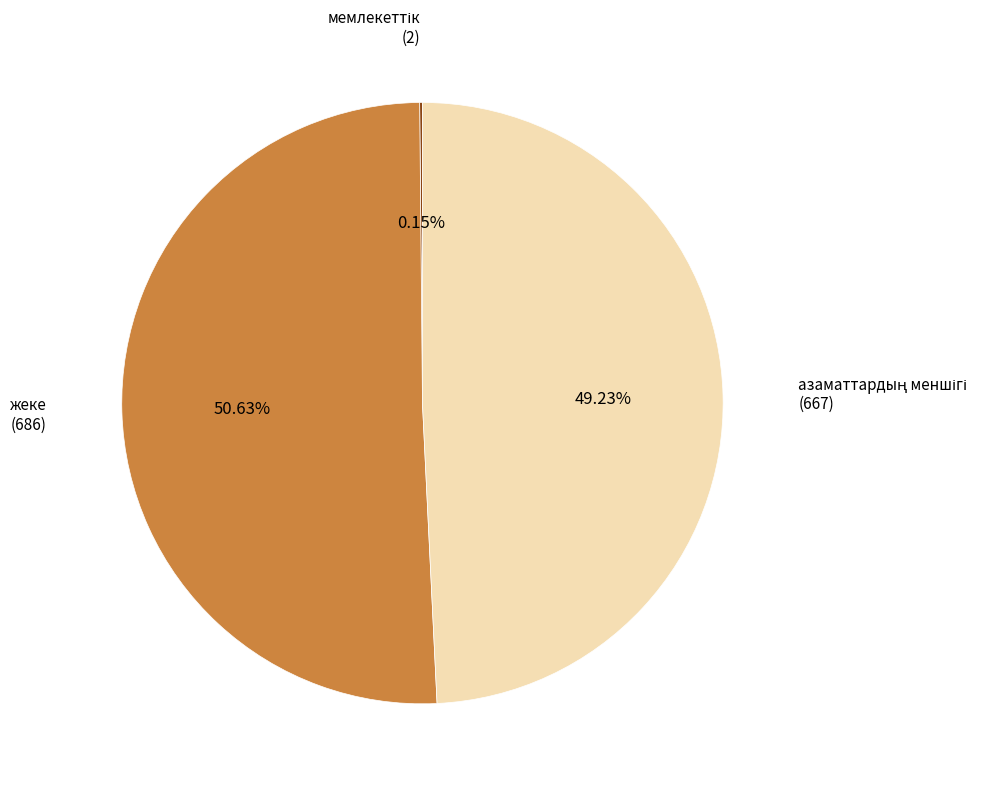

Is there any slice that represents more than half of the pie?

Yes